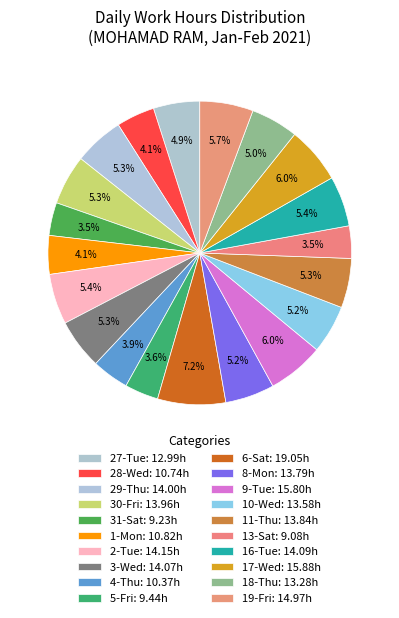

What percentage do 19-Fri and 28-Wed together represent?

9.8%